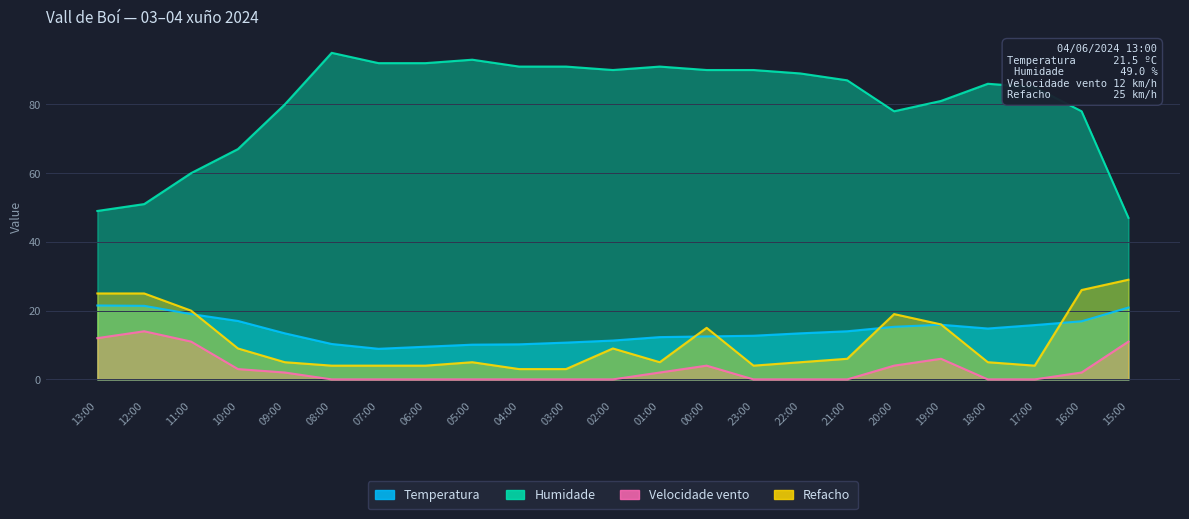

Which series has the widest spread of values?

Humidade